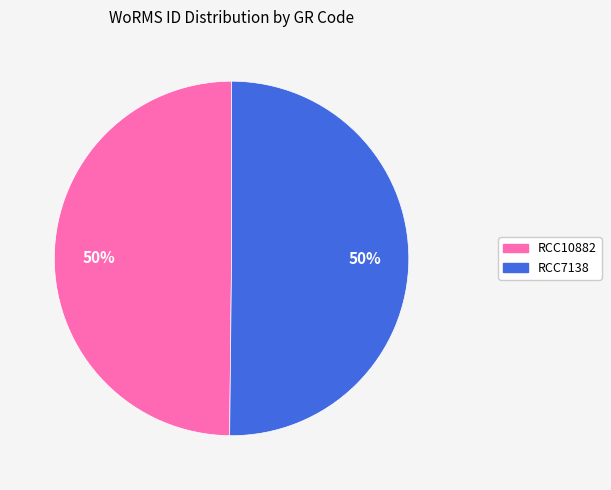

Approximately how many times larger is the value at RCC7138 compared to RCC10882?

1.0